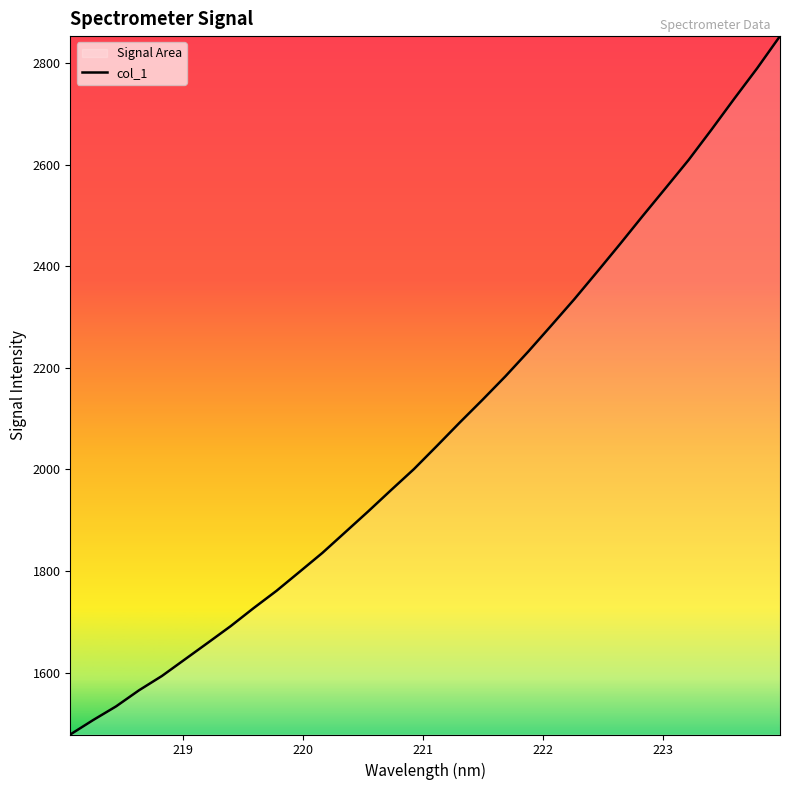

How many data points are less than 2046?

16